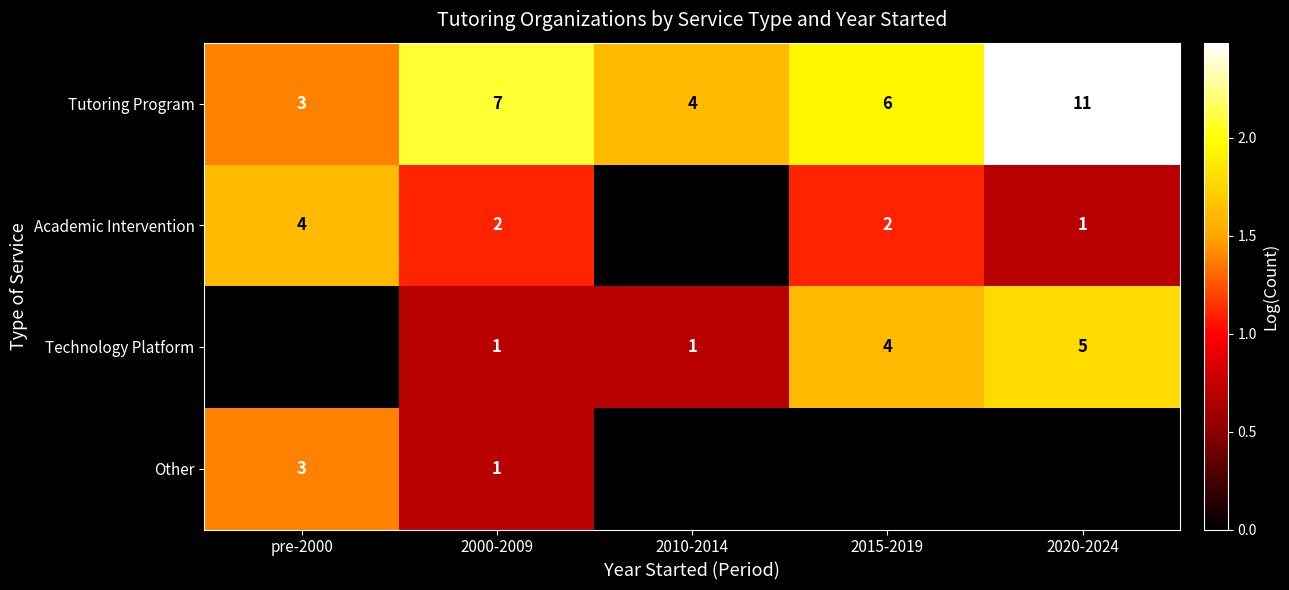

Where does the Tutoring Program series first go above 6?

2000-2009